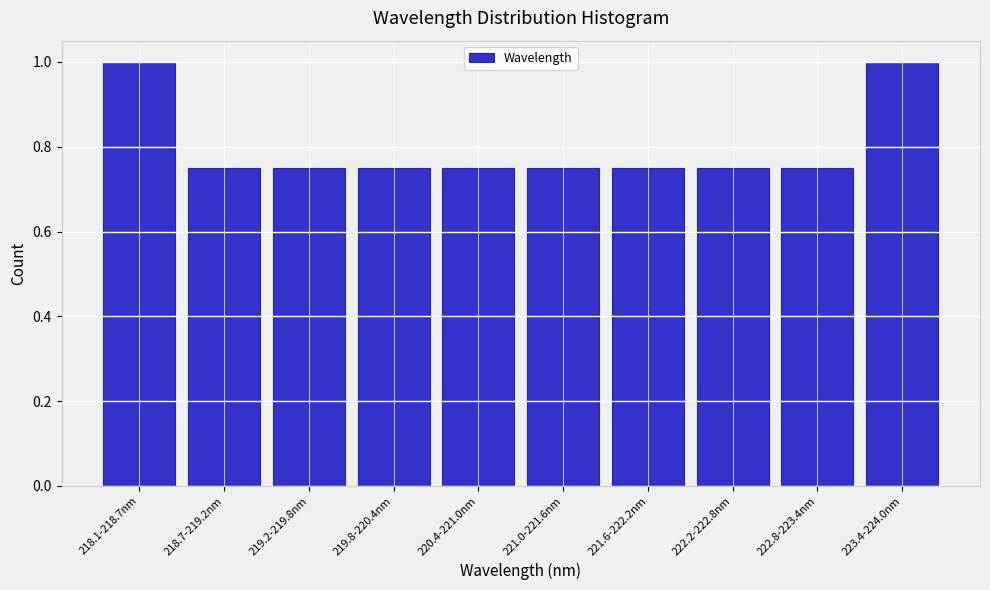

What is the greatest value displayed?

1.0